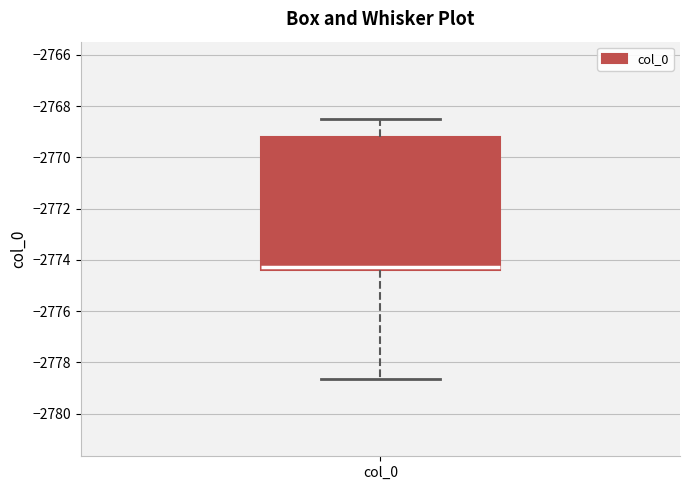

Read this box plot against the y-axis: the position of the median line, the range covered by the box, and the ends of both whiskers. The values are not printed on the chart, so give them approximately, as read against the axis.

median -2774.2, box -2774.4 to -2769.2, whiskers -2778.6 to -2768.6